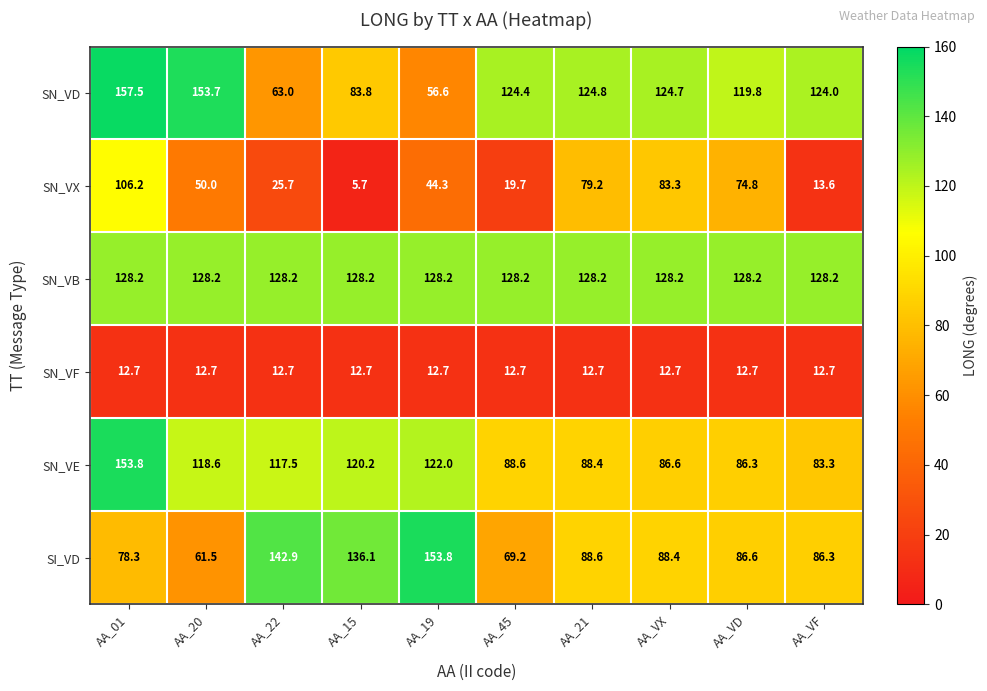

At how many categories does at least one series exceed 95?

10